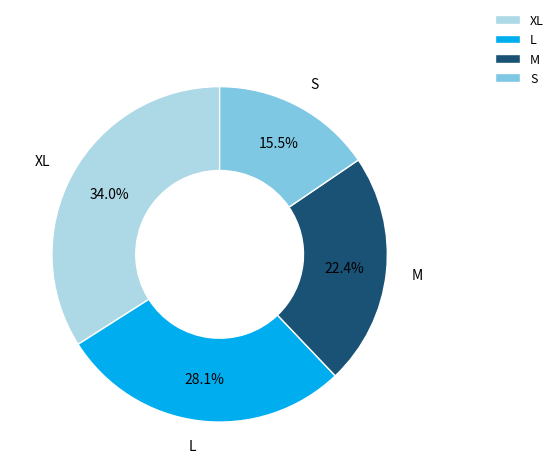

Is it true that S is 22% of the pie?

False